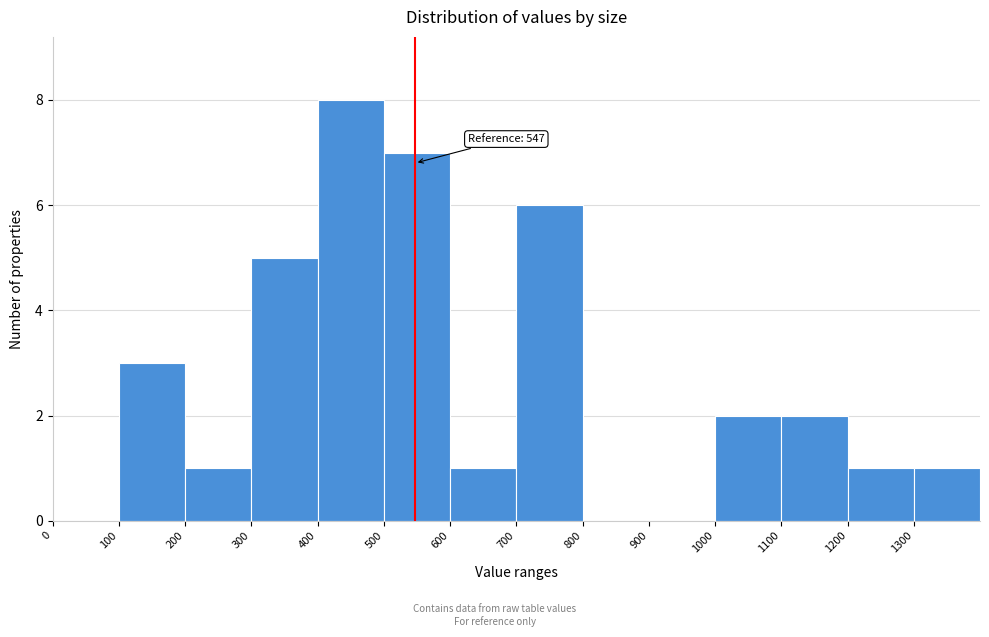

Which range on the x-axis has the tallest bar?

400 to 500